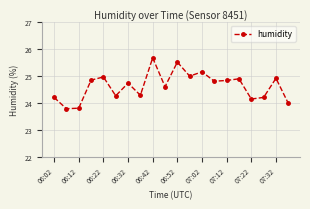

True or false: the data has more than 2 interior local peaks.

True